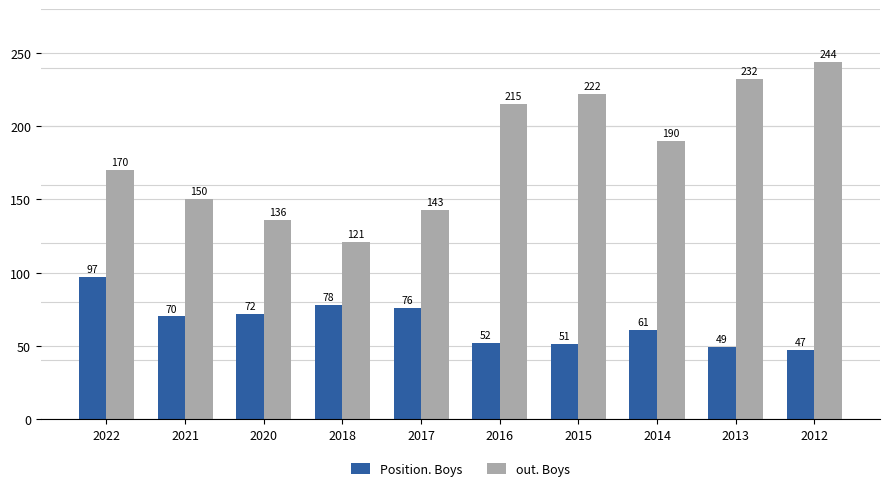

What is the average value of the out. Boys series?

182